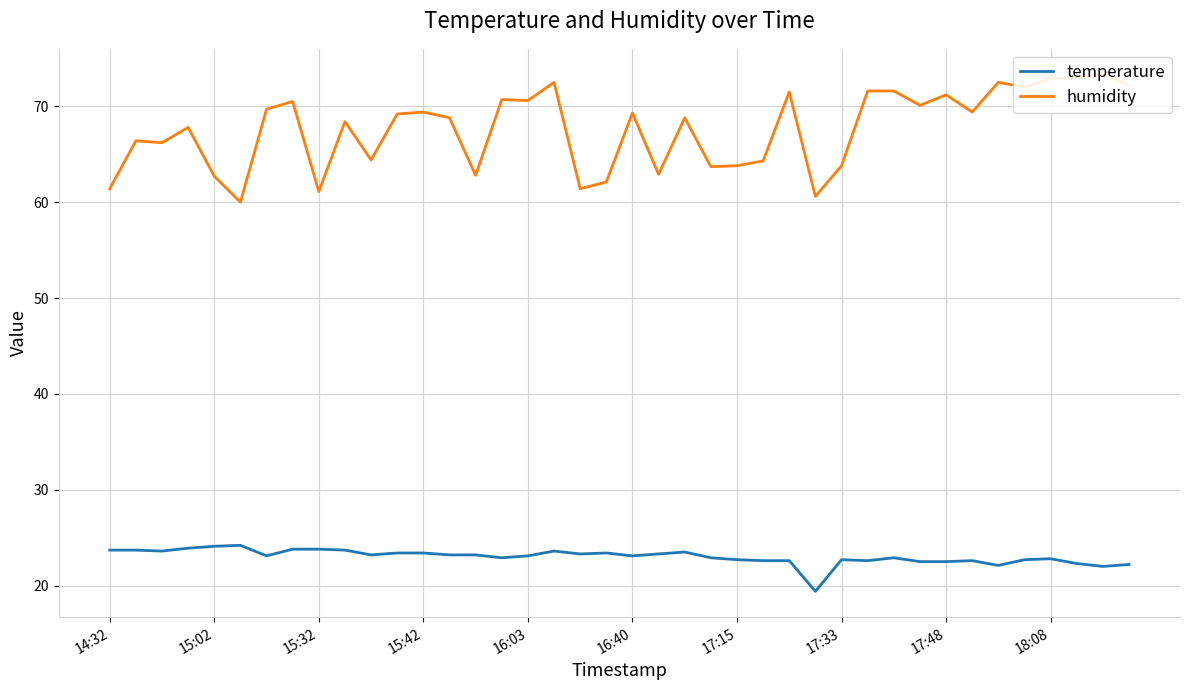

How many series are shown in this chart?

2